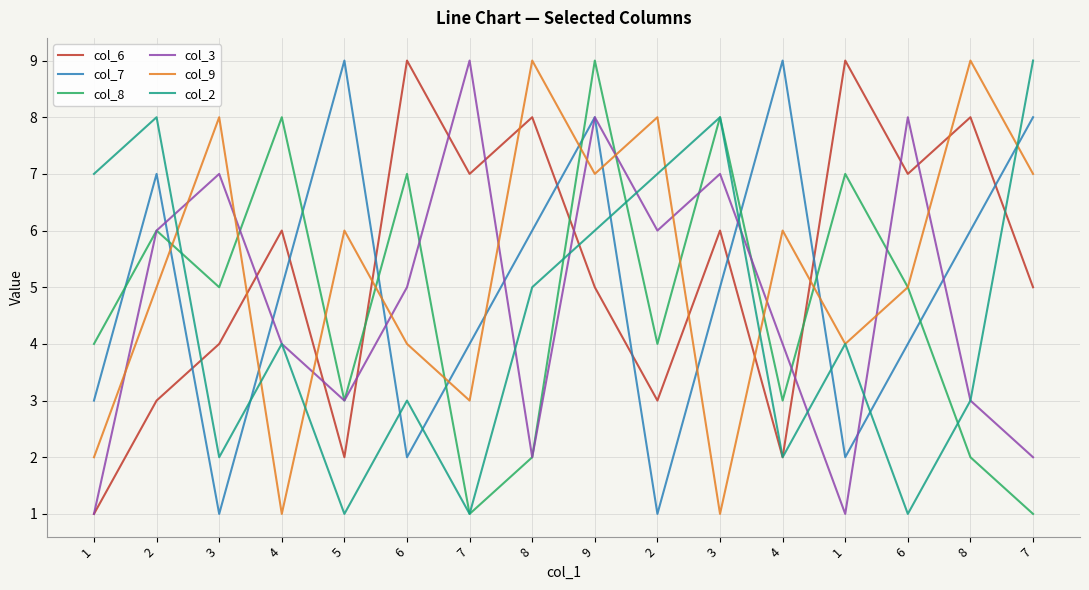

Reading right to left, list all the values displayed in this chart.

col_6: 7=5	8=8	6=7	1=9	4=2	3=6	2=3	9=5	8=8	7=7	6=9	5=2	4=6	3=4	2=3	1=1
col_7: 7=8	8=6	6=4	1=2	4=9	3=5	2=1	9=8	8=6	7=4	6=2	5=9	4=5	3=1	2=7	1=3
col_8: 7=1	8=2	6=5	1=7	4=3	3=8	2=4	9=9	8=2	7=1	6=7	5=3	4=8	3=5	2=6	1=4
col_3: 7=2	8=3	6=8	1=1	4=4	3=7	2=6	9=8	8=2	7=9	6=5	5=3	4=4	3=7	2=6	1=1
col_9: 7=7	8=9	6=5	1=4	4=6	3=1	2=8	9=7	8=9	7=3	6=4	5=6	4=1	3=8	2=5	1=2
col_2: 7=9	8=3	6=1	1=4	4=2	3=8	2=7	9=6	8=5	7=1	6=3	5=1	4=4	3=2	2=8	1=7